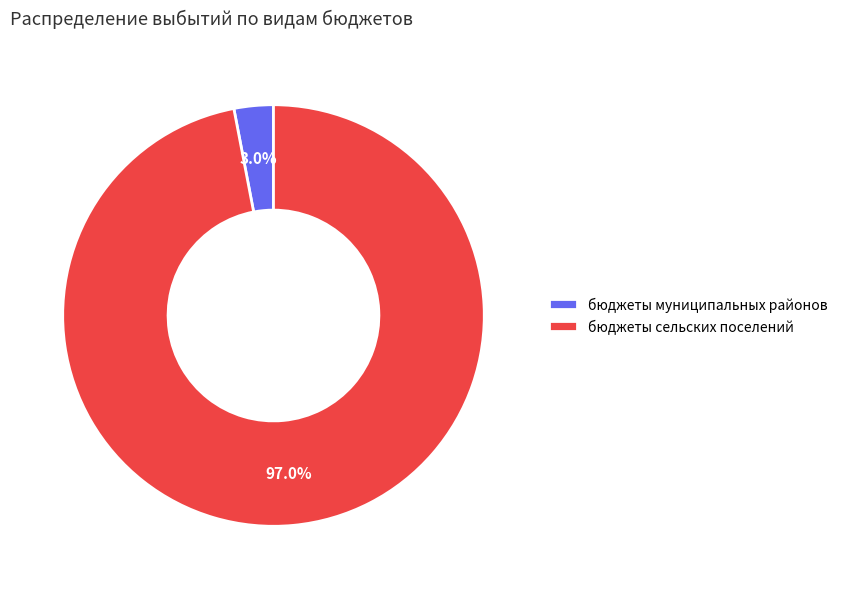

To the nearest percent, what is the average slice percentage?

50%